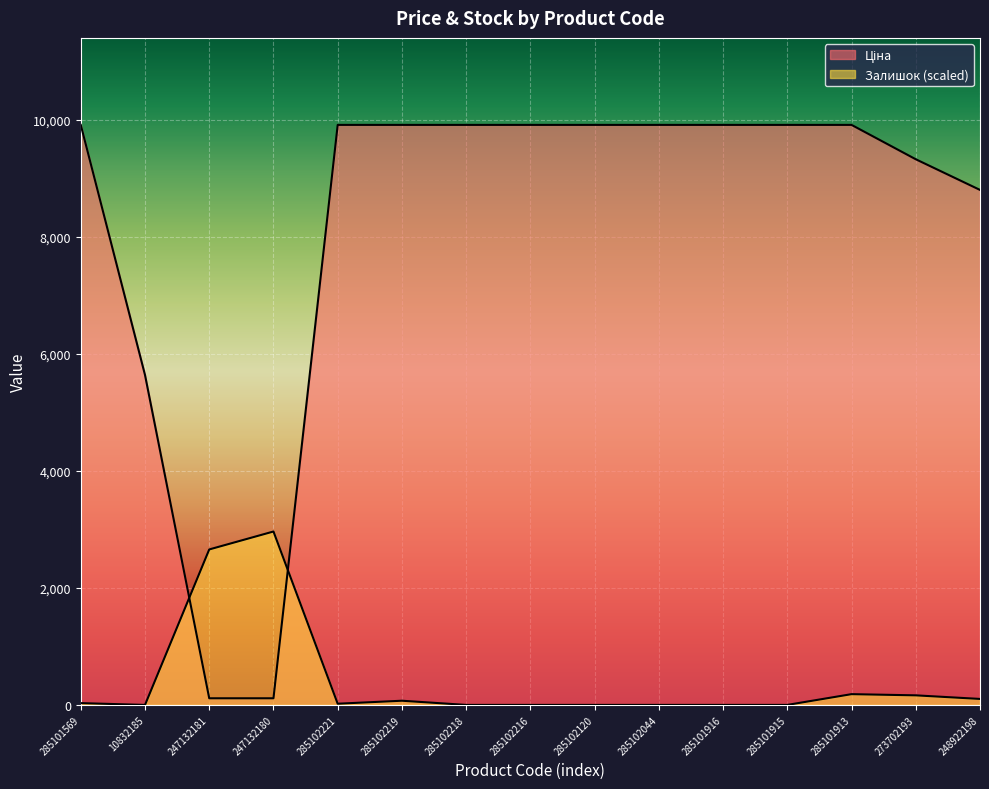

Reading left to right, list all the values displayed in this chart.

Ціна: 9908.5	5636.0	113.3	113.3	9908.5	9908.5	9908.5	9908.5	9908.5	9908.5	9908.5	9908.5	9908.5	9321.4	8797.6
Залишок: 30.6	0.0	2655.9	2962.3	20.4	71.5	0.0	0.0	0.0	0.0	0.0	0.0	183.9	163.4	102.1